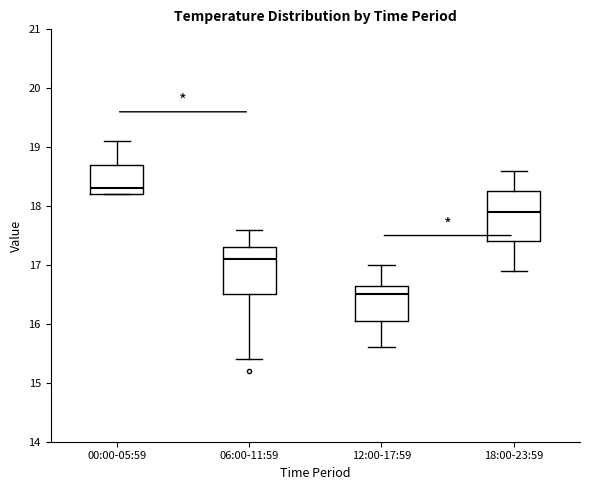

Which box's median line is the highest?

00:00-05:59